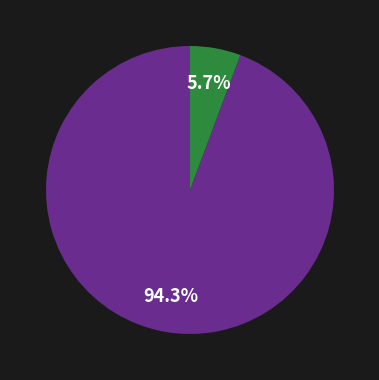

To the nearest percent, what is the difference between the largest and smallest slice percentages?

89%